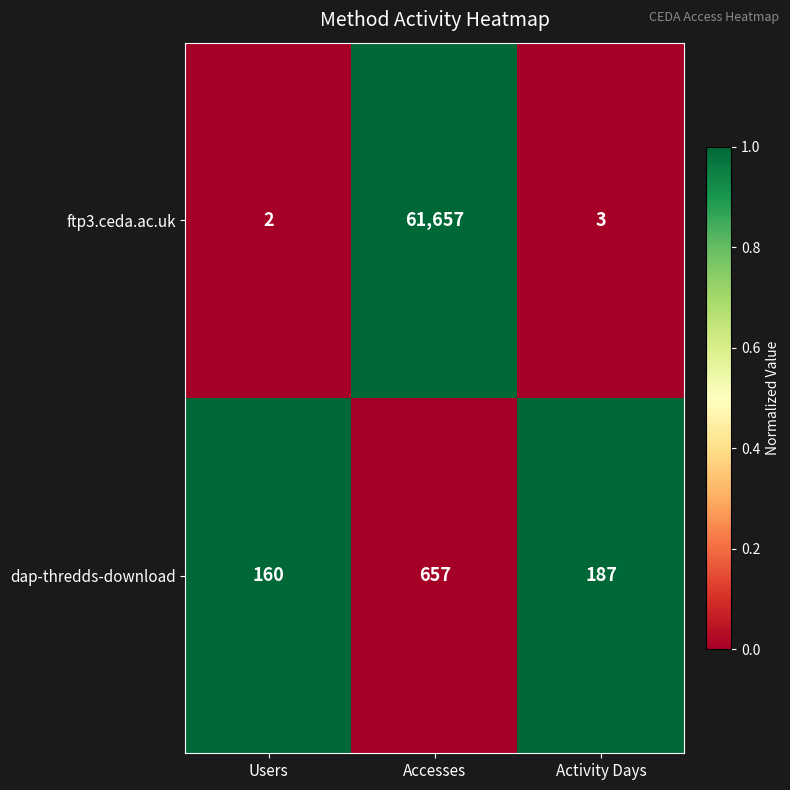

Which series has the widest spread of values?

ftp3.ceda.ac.uk